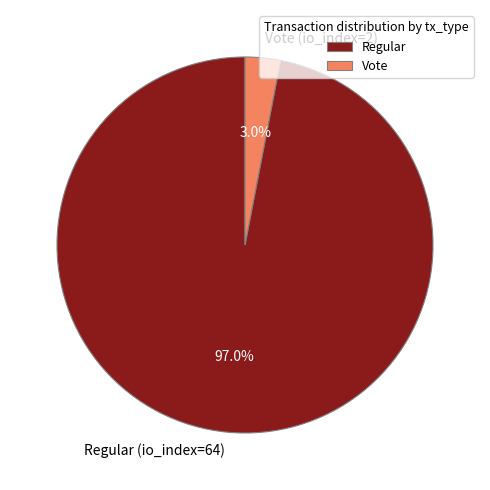

What is the smallest slice in the pie chart?

Vote (io_index=2)